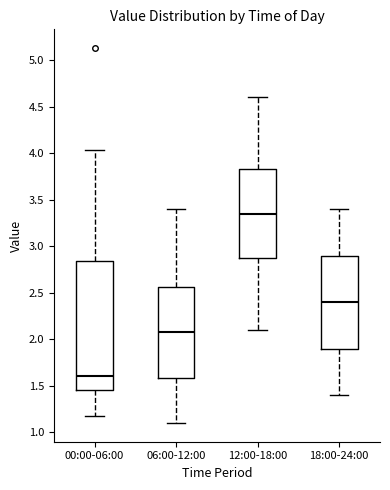

Reading left to right, transcribe this box plot: for each box, give where its median line is, the range the box spans, and where its two whiskers end, as read against the y-axis. The values are not printed on the chart, so give them approximately, as read against the axis.

00:00-06:00: median 1.60, box 1.45 to 2.85, whiskers 1.15 to 4.05
06:00-12:00: median 2.10, box 1.60 to 2.55, whiskers 1.10 to 3.40
12:00-18:00: median 3.35, box 2.90 to 3.85, whiskers 2.10 to 4.60
18:00-24:00: median 2.40, box 1.90 to 2.90, whiskers 1.40 to 3.40